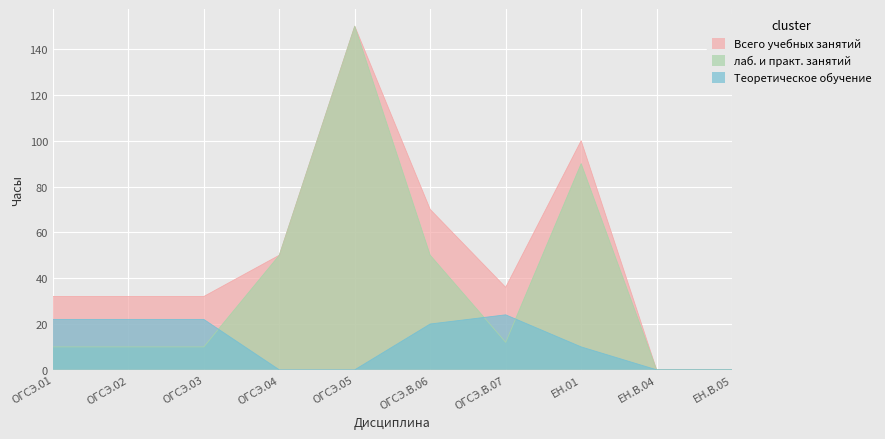

Is the value of Всего учебных занятий at ОГСЭ.В.07 greater than the value of Теоретическое обучение at ОГСЭ.01?

Yes